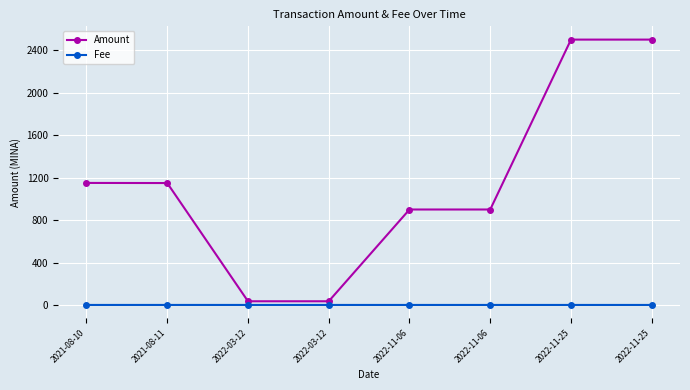

Which category has the lowest value across all series?

2021-08-10